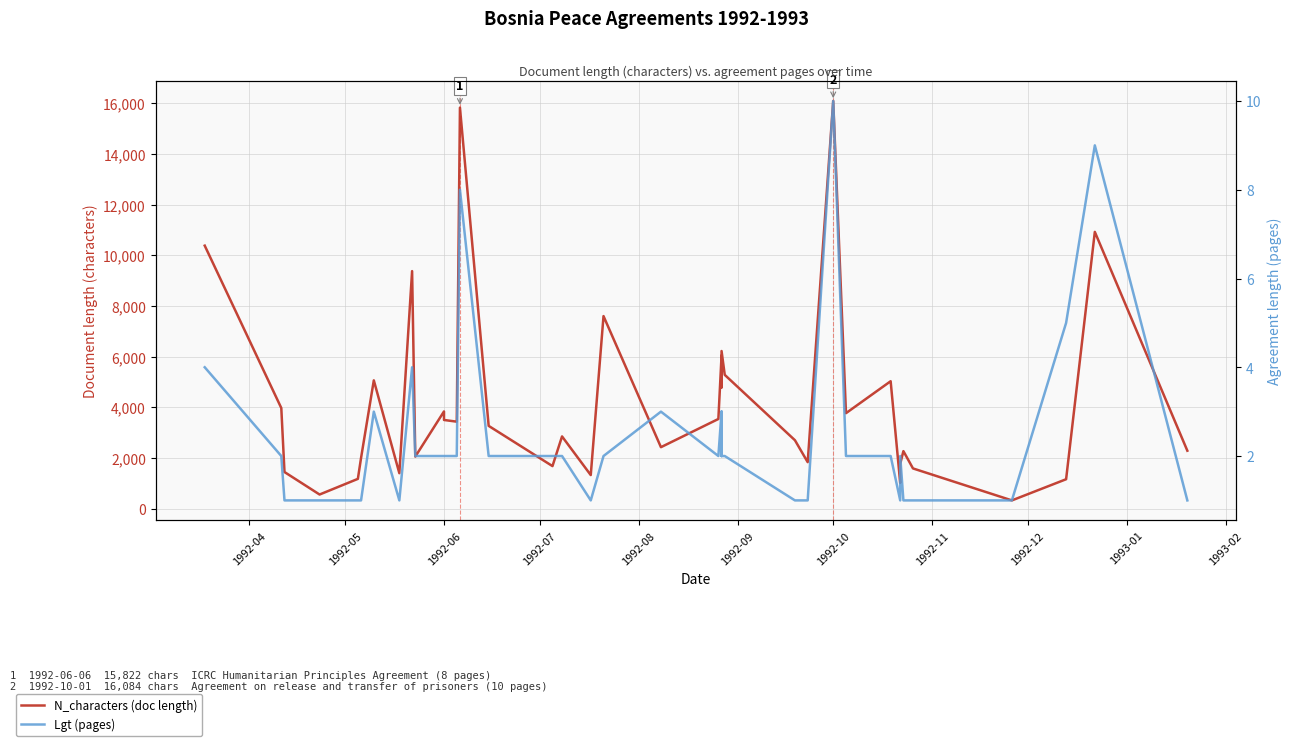

What is the average value of the Lgt (pages) series?

2